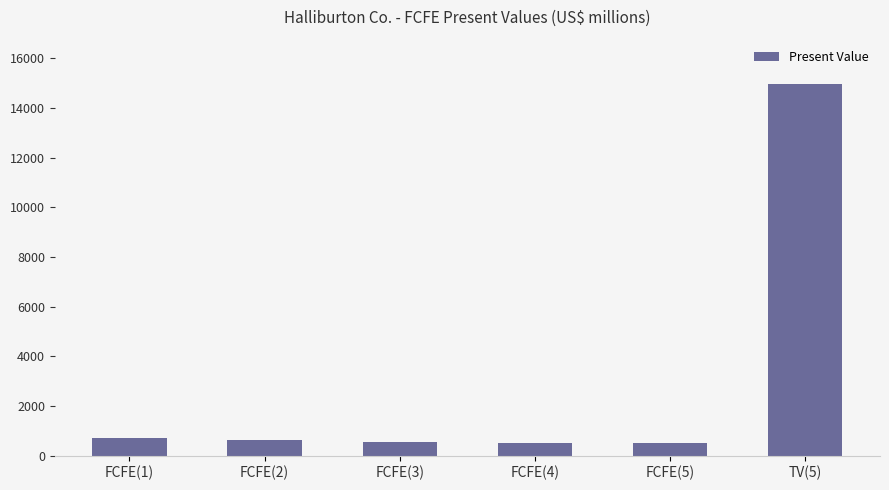

What is the difference between the values at FCFE(1) and TV(5)?

14227